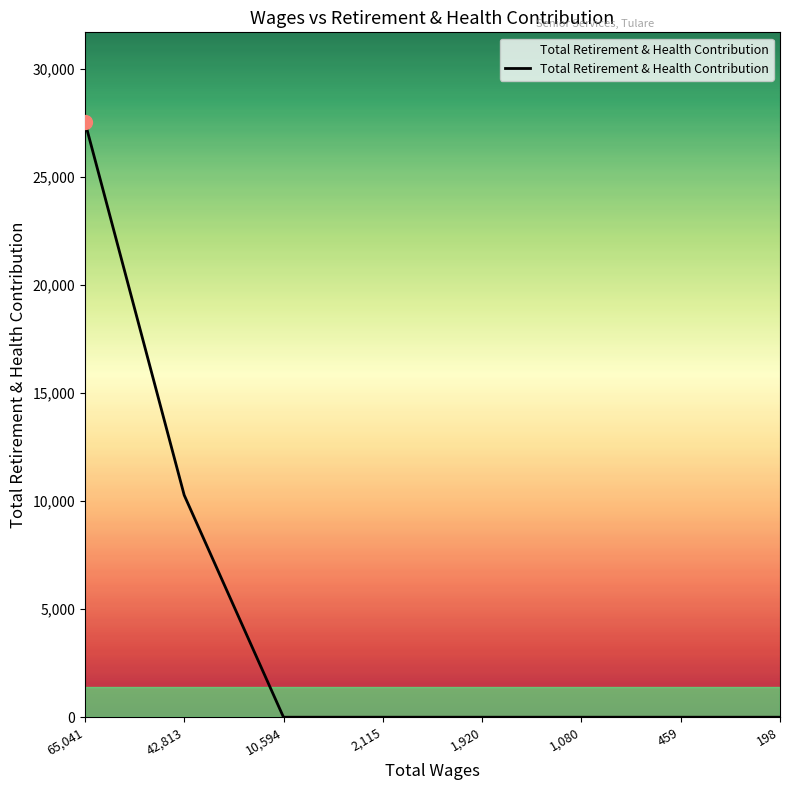

What is the change in value from 42,813 to 198?

-10274